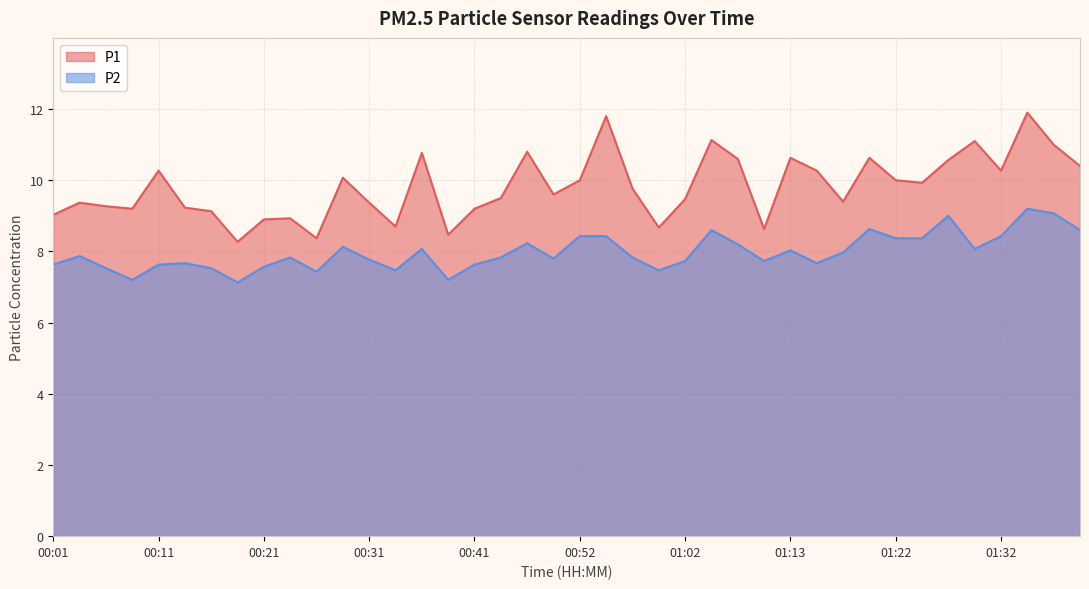

Which has a higher value, 01:07 or 00:06?

01:07